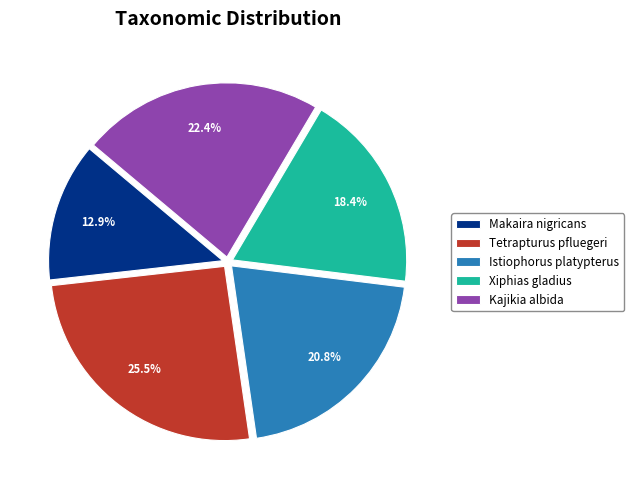

How many slices are in this pie chart?

5